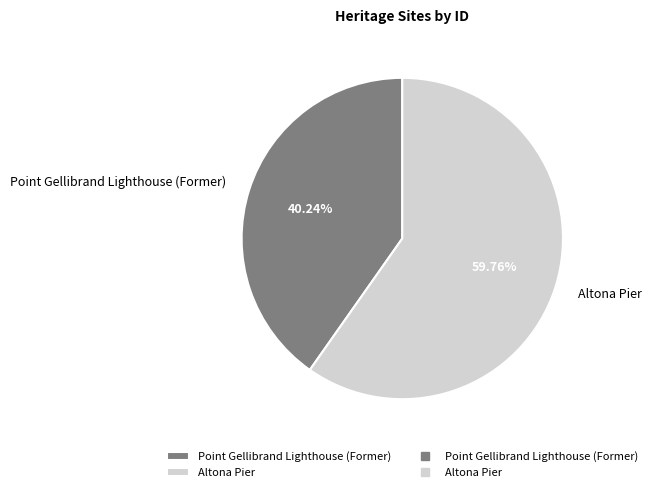

What is the total percentage of Altona Pier and Point Gellibrand Lighthouse (Former)?

100.0%